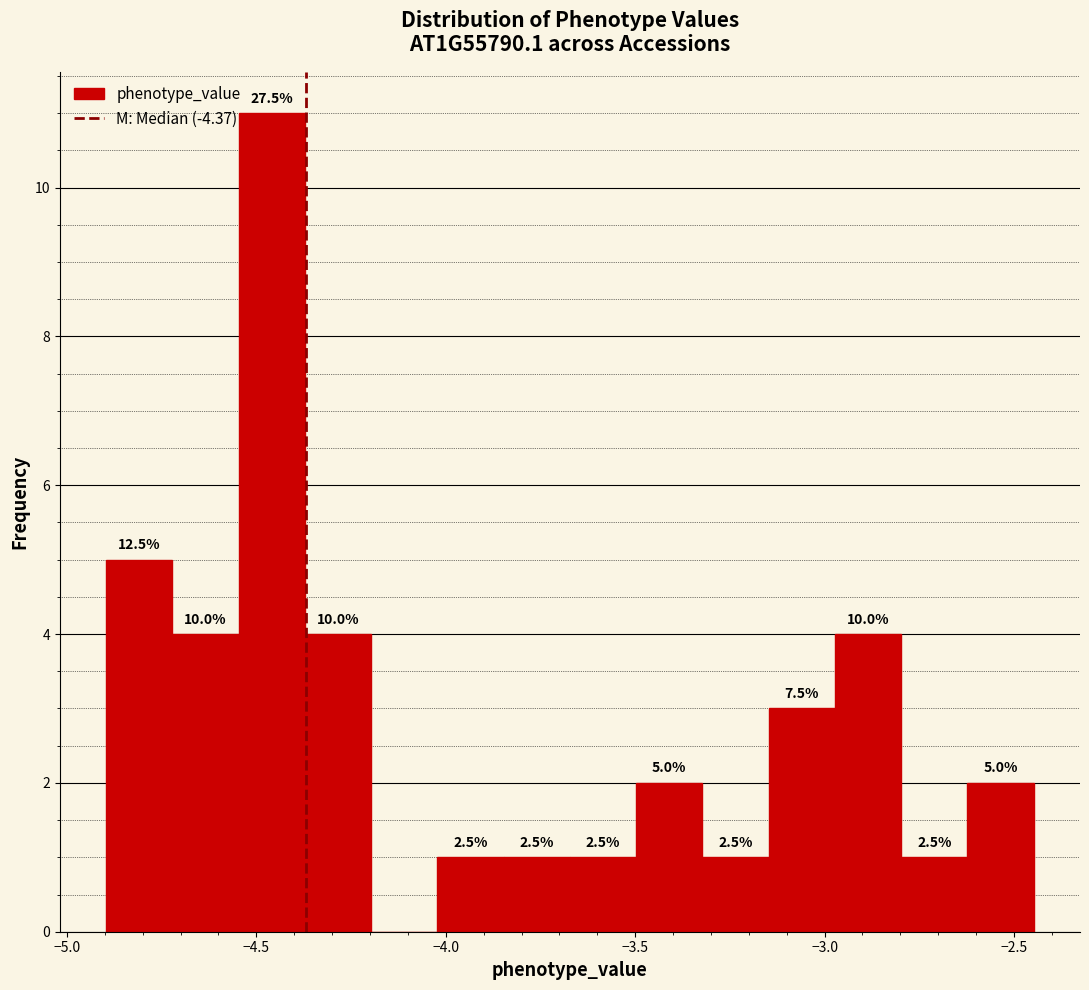

Read against the x-axis, roughly where is the centre of the tallest bar?

-4.45